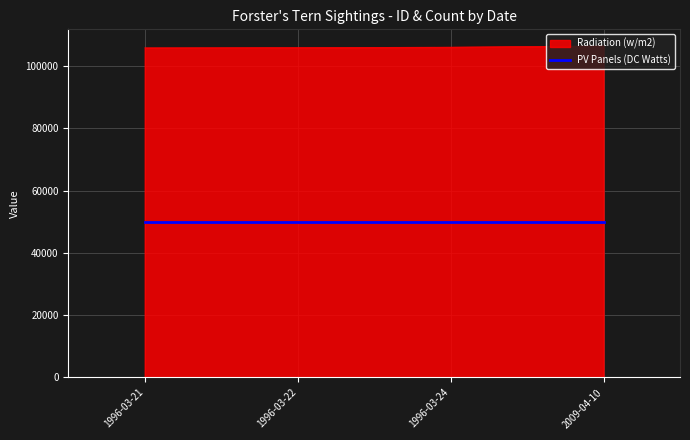

What is the lowest value of the Radiation (w/m2) series?

105827